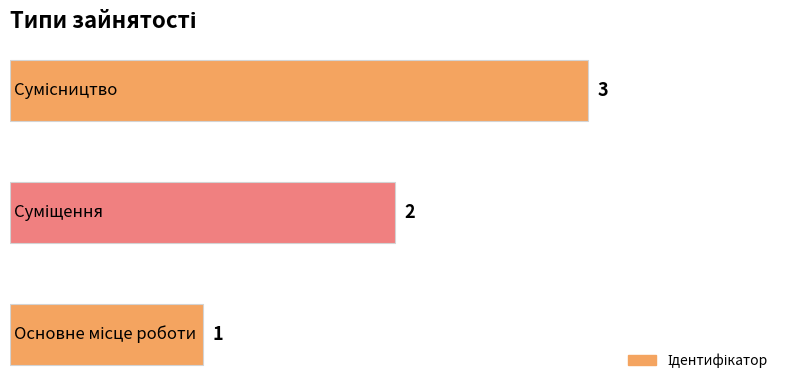

What is the sum of all values?

6